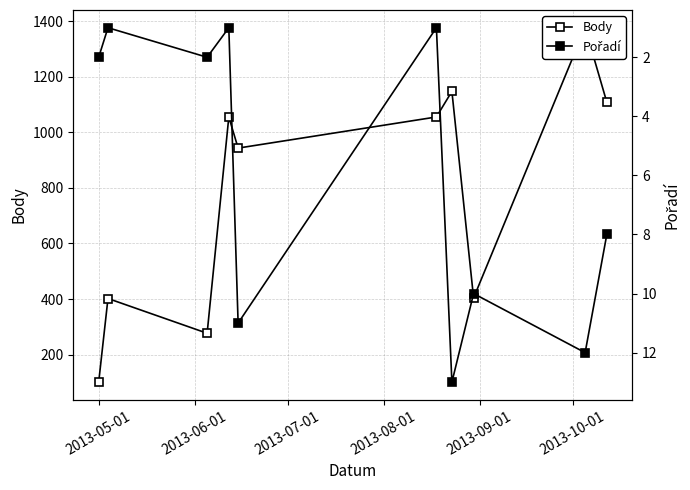

List the series in order of their peak value, lowest first.

Pořadí, Body